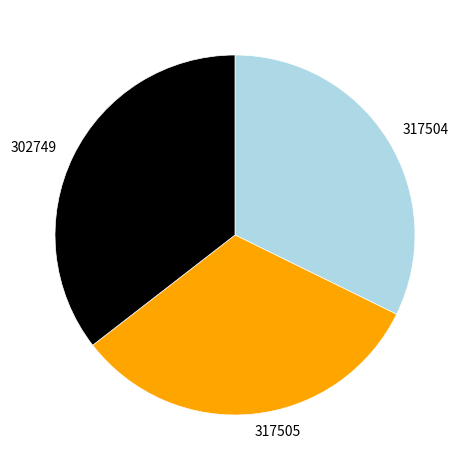

Which has a higher value, 317505 or 302749?

302749